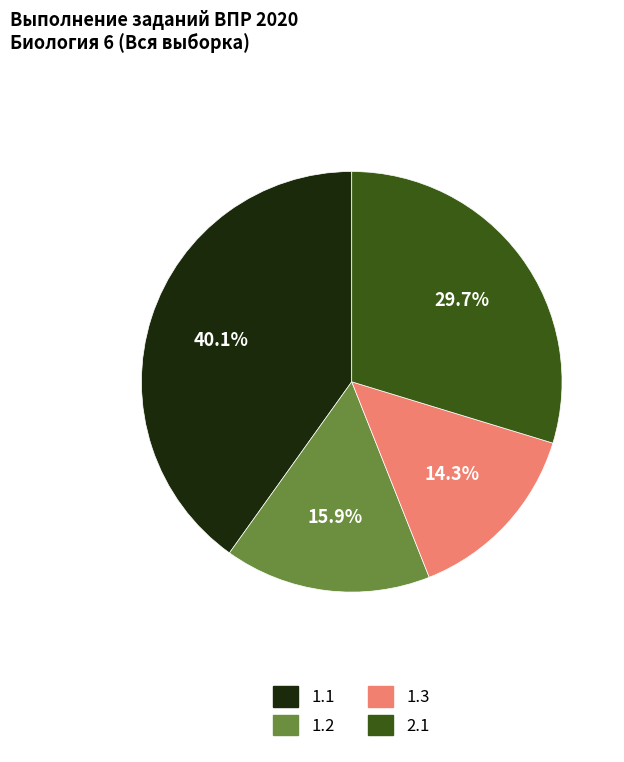

How many slices are in this pie chart?

4